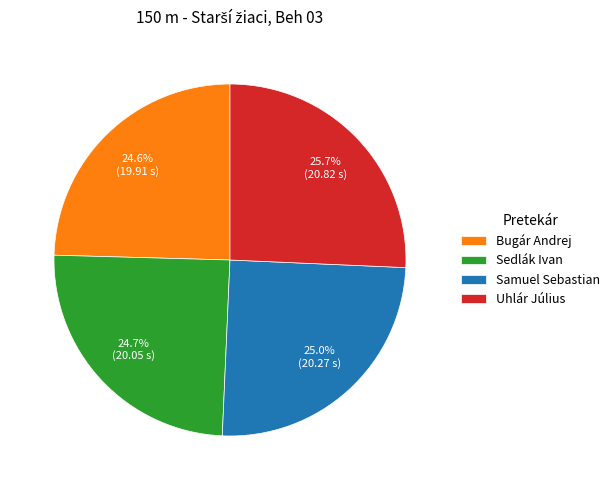

Is Sedlák Ivan the majority of the pie?

No